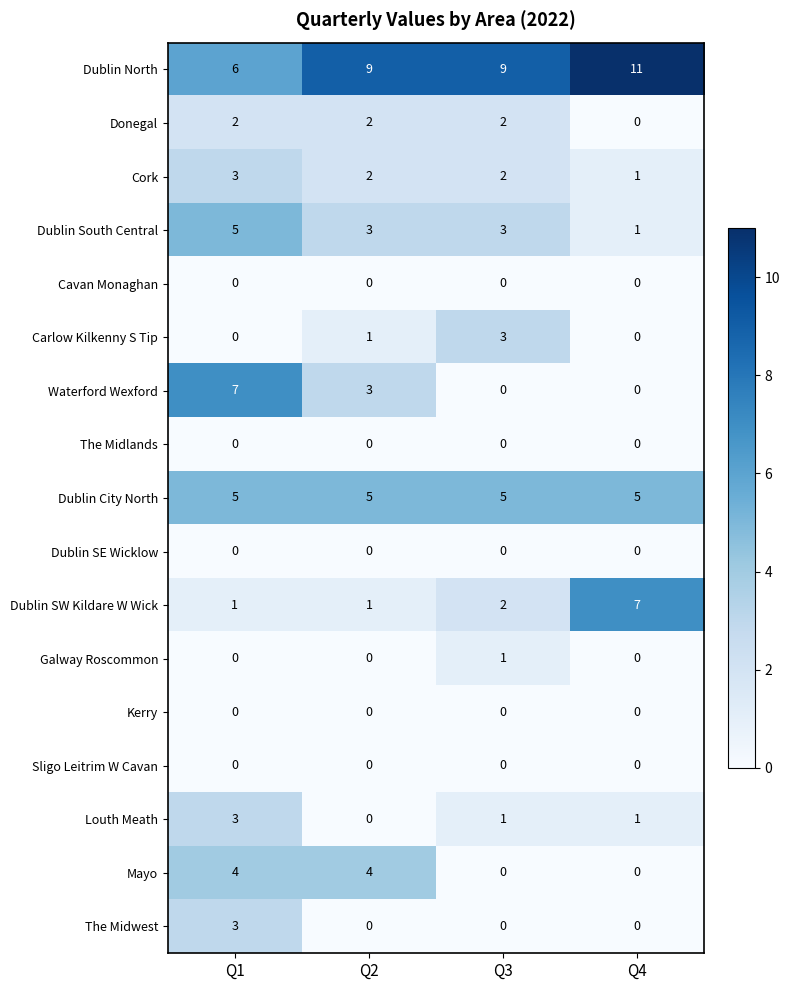

Between Q2 and Q3, which series saw the biggest shift?

Mayo